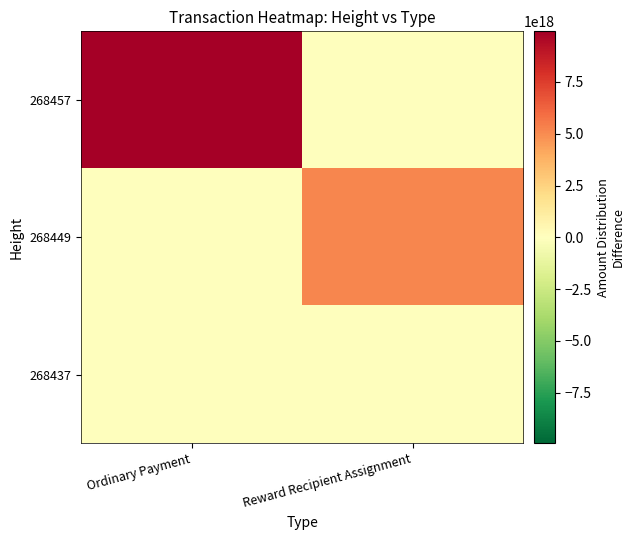

How many categories are shown in the chart?

2